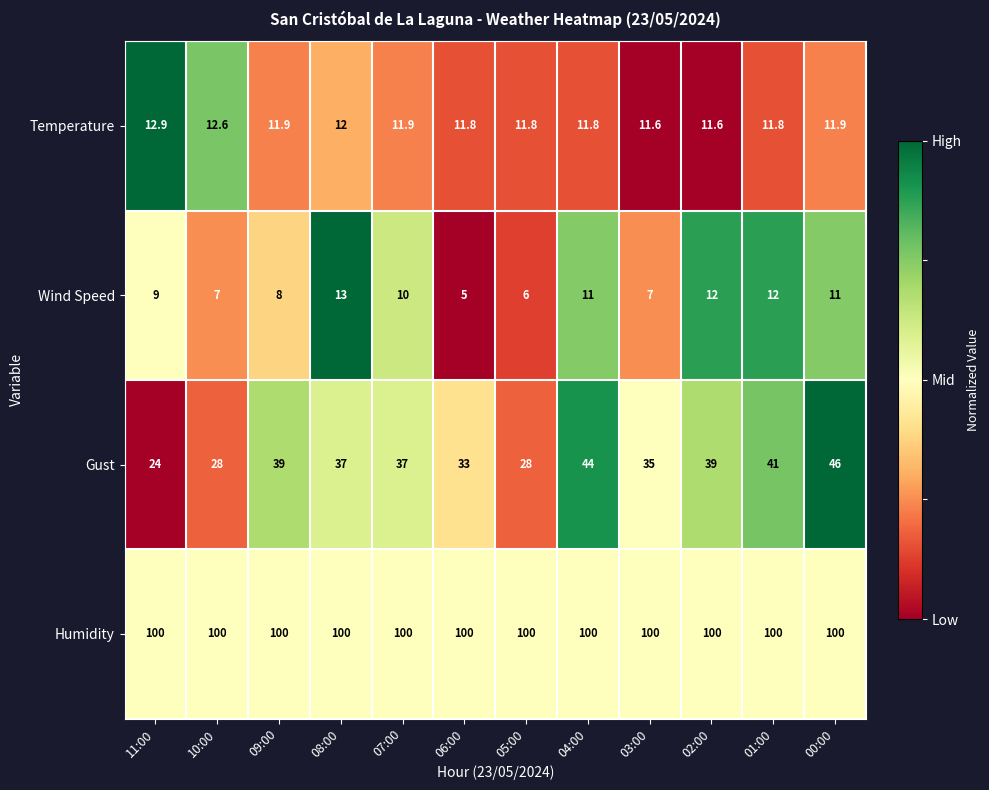

At how many categories does at least one series exceed 49?

12